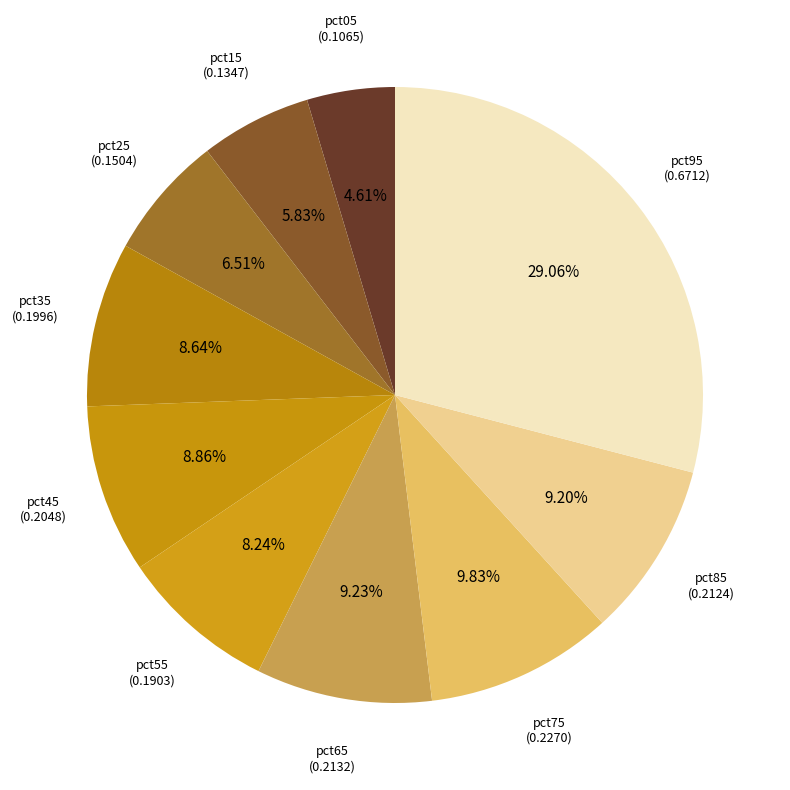

True or false: pct95 accounts for 29% of the total.

True